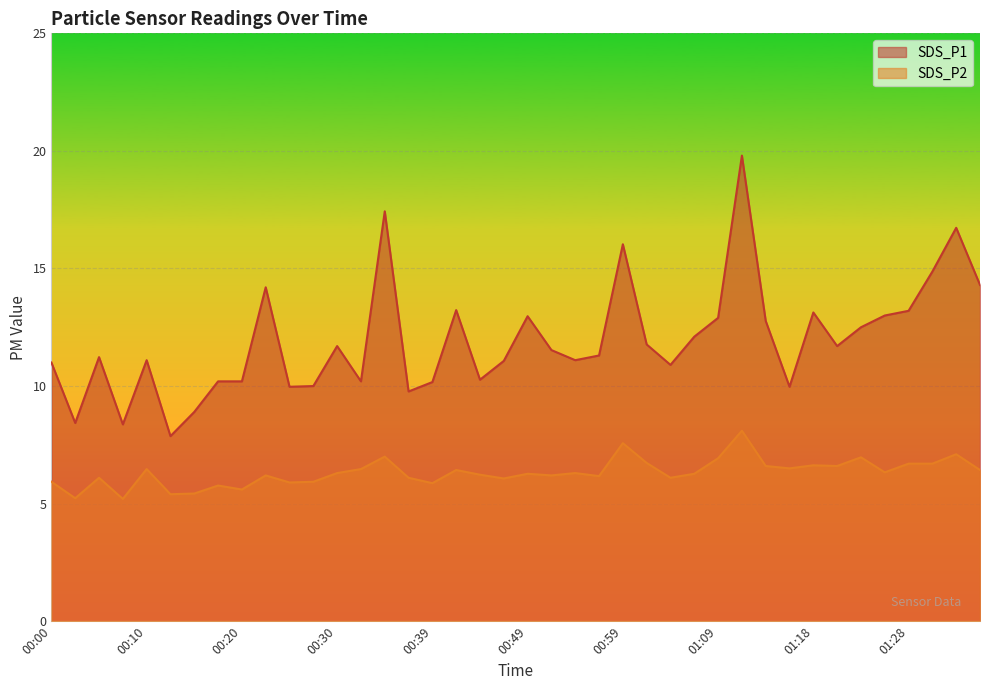

True or false: SDS_P1 and SDS_P2 cross at least once.

False